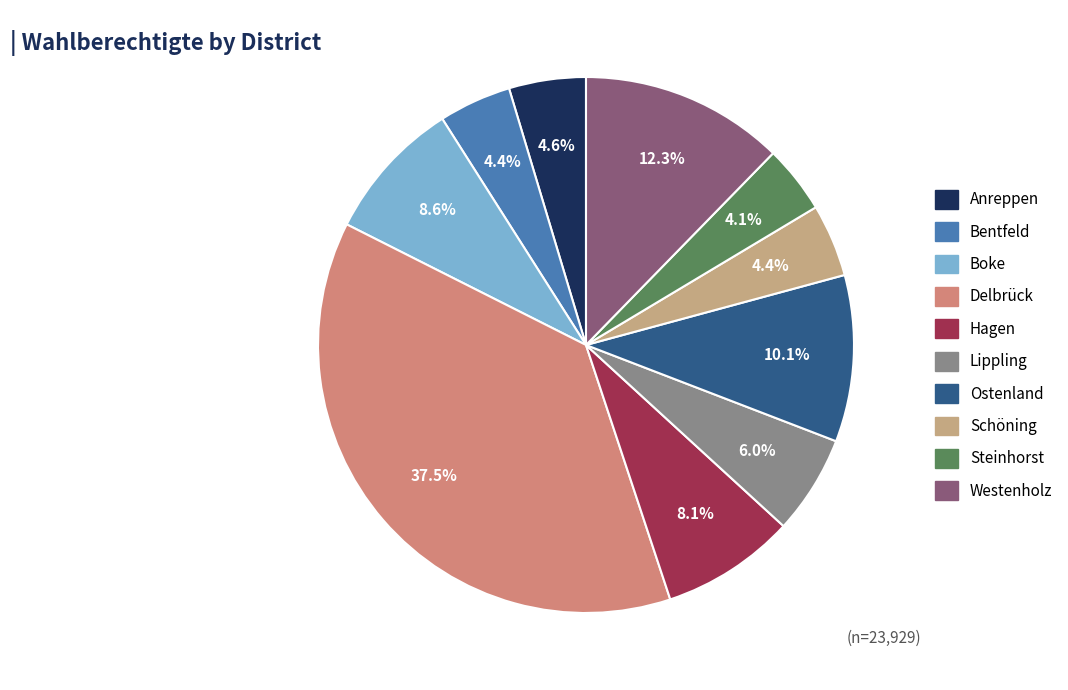

How many slices are in this pie chart?

10